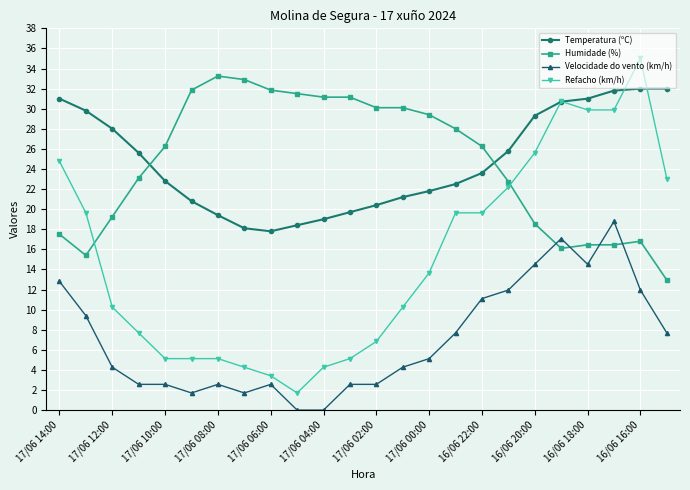

What is the greatest value displayed?

35.0